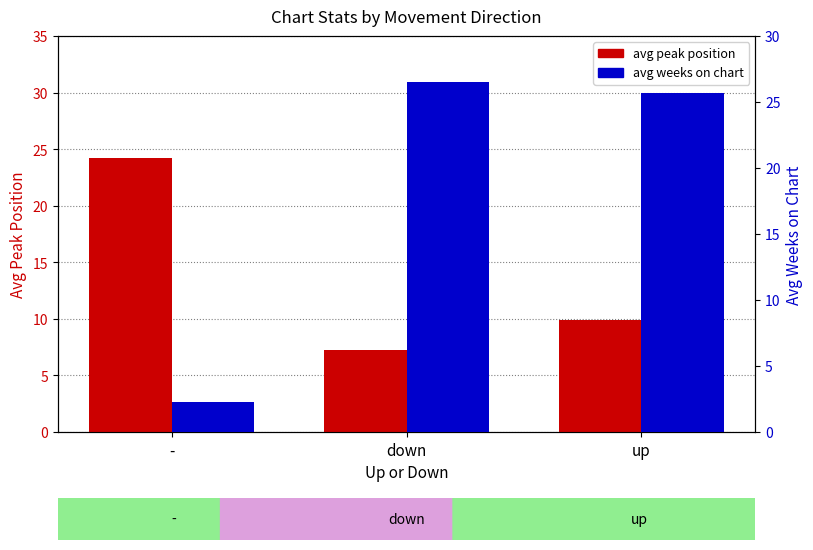

Rank the series by their average value, from highest to lowest.

avg weeks on chart, avg peak position